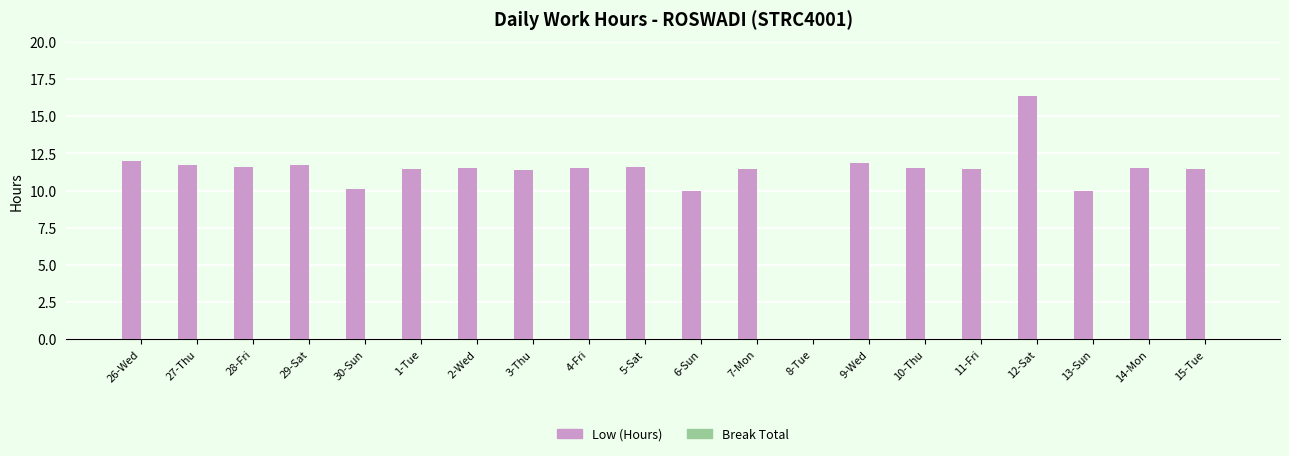

At which label does the data first exceed 11?

26-Wed